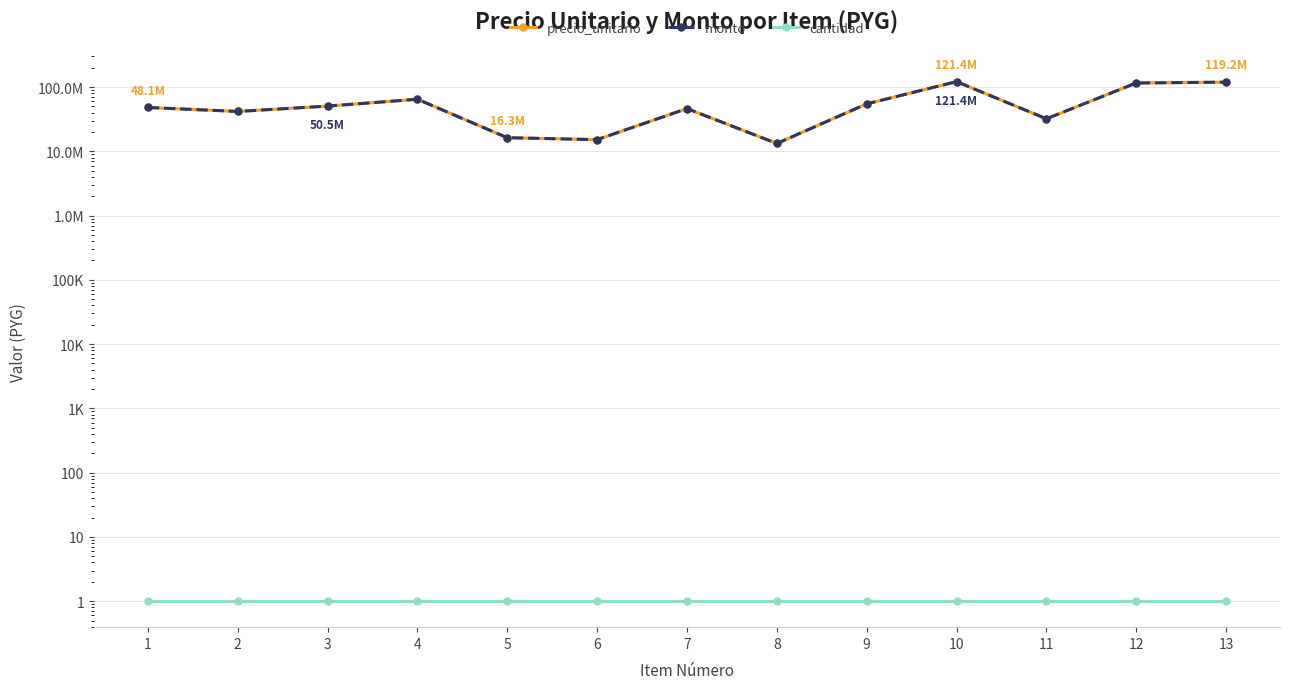

Where is cantidad nearest to the value 1?

1